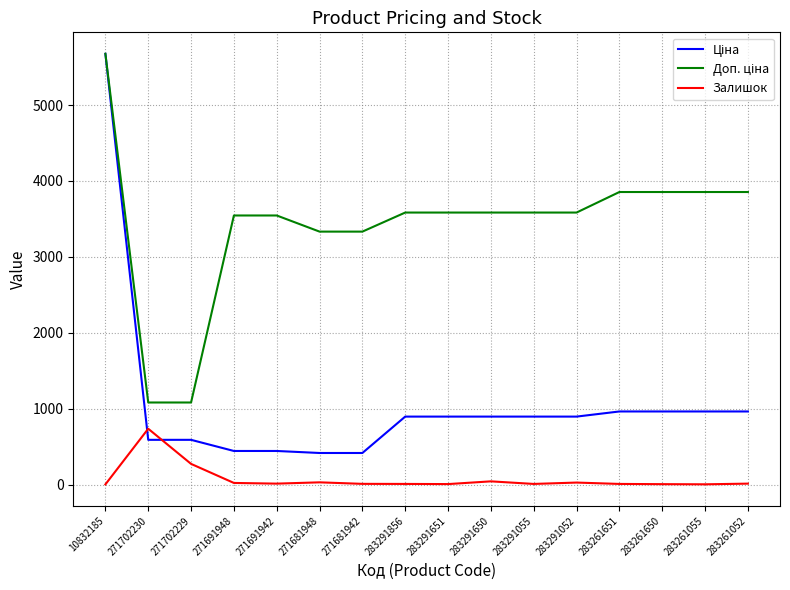

What is the maximum value shown in the chart?

5673.8